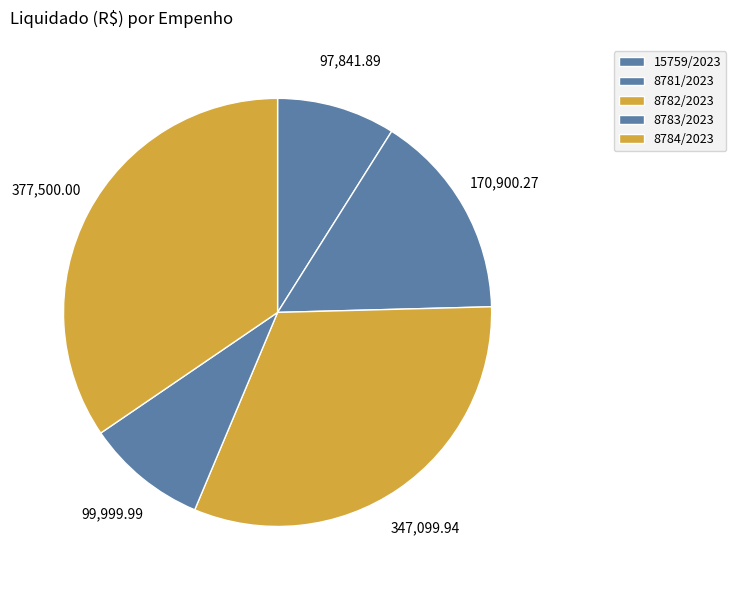

Is there a majority slice in this chart?

No